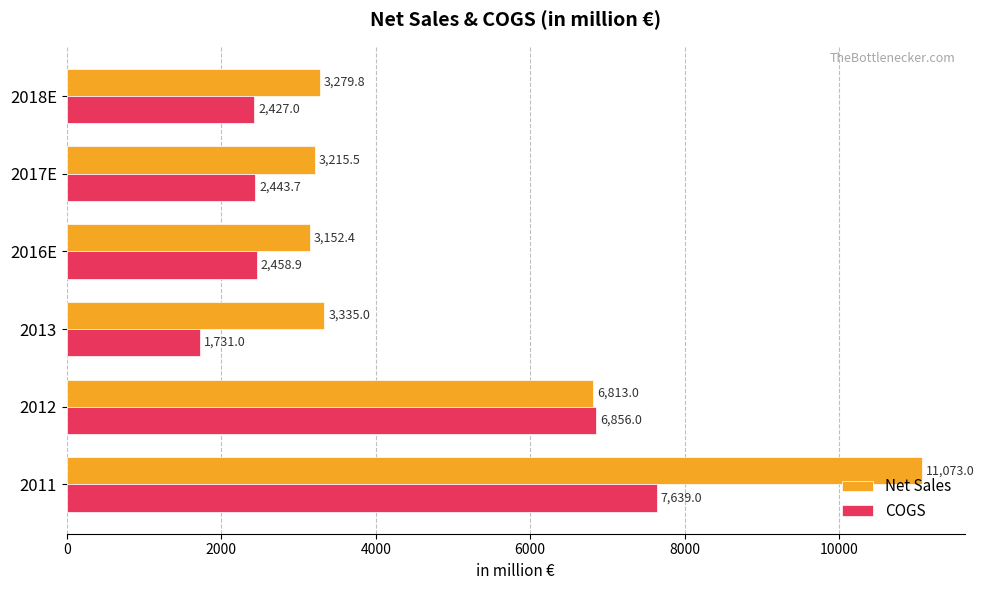

What value does the Net Sales series have at 2012?

6813.0